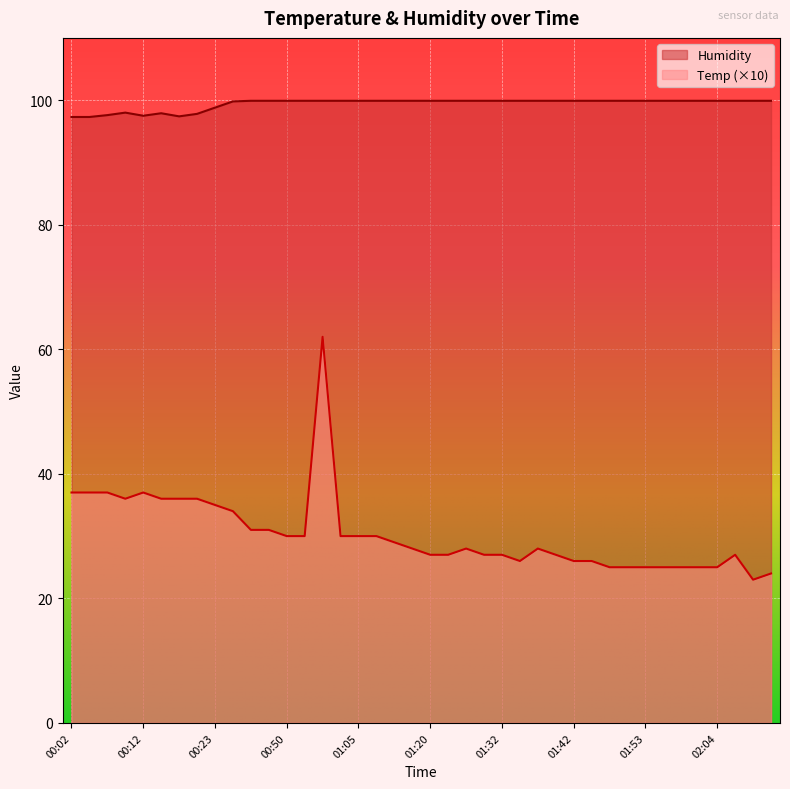

What are all the series names shown in the legend?

Humidity, Temp (×10)